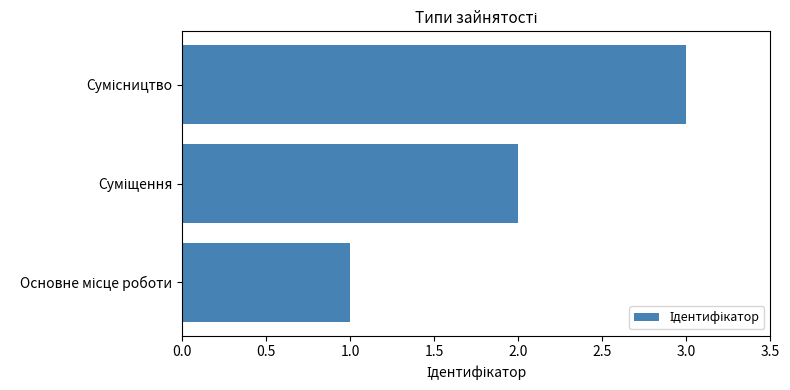

Count the number of data series in this chart.

1